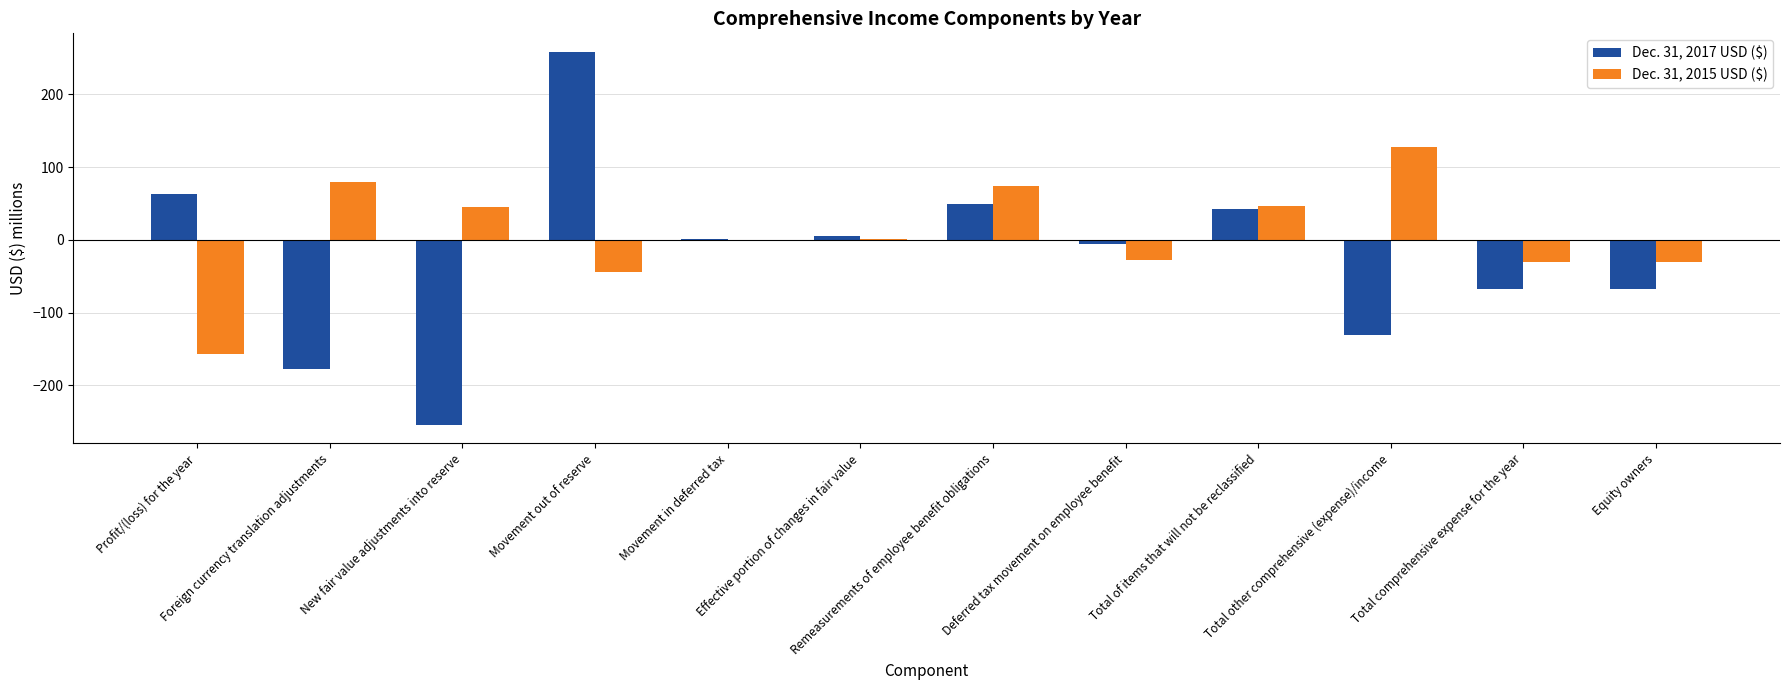

What is the sum of all Dec. 31, 2015 USD ($) values?

84